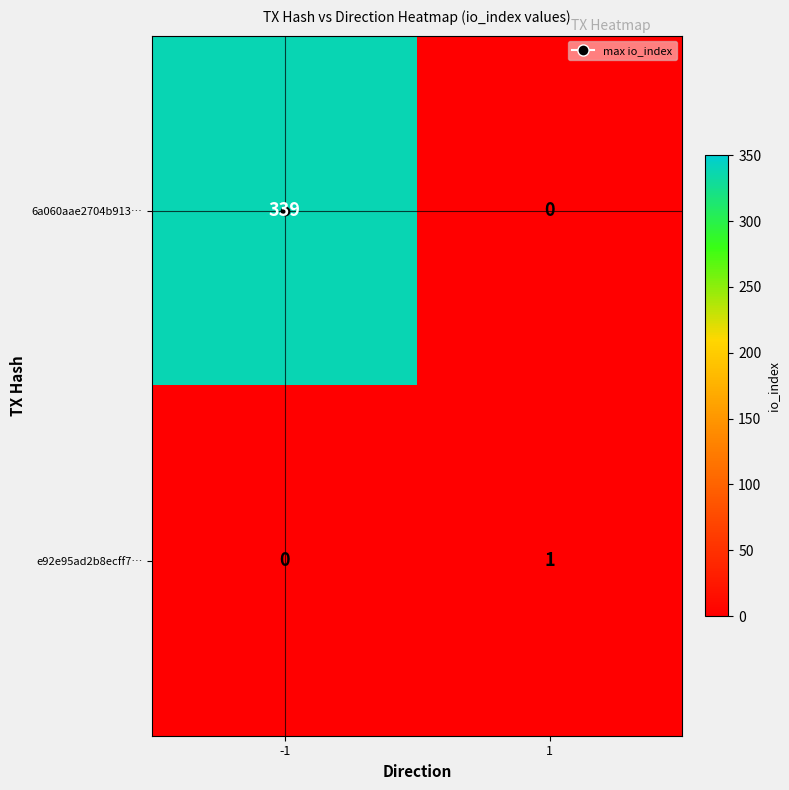

What is the sum of all 6a060aae2704b913… values?

339